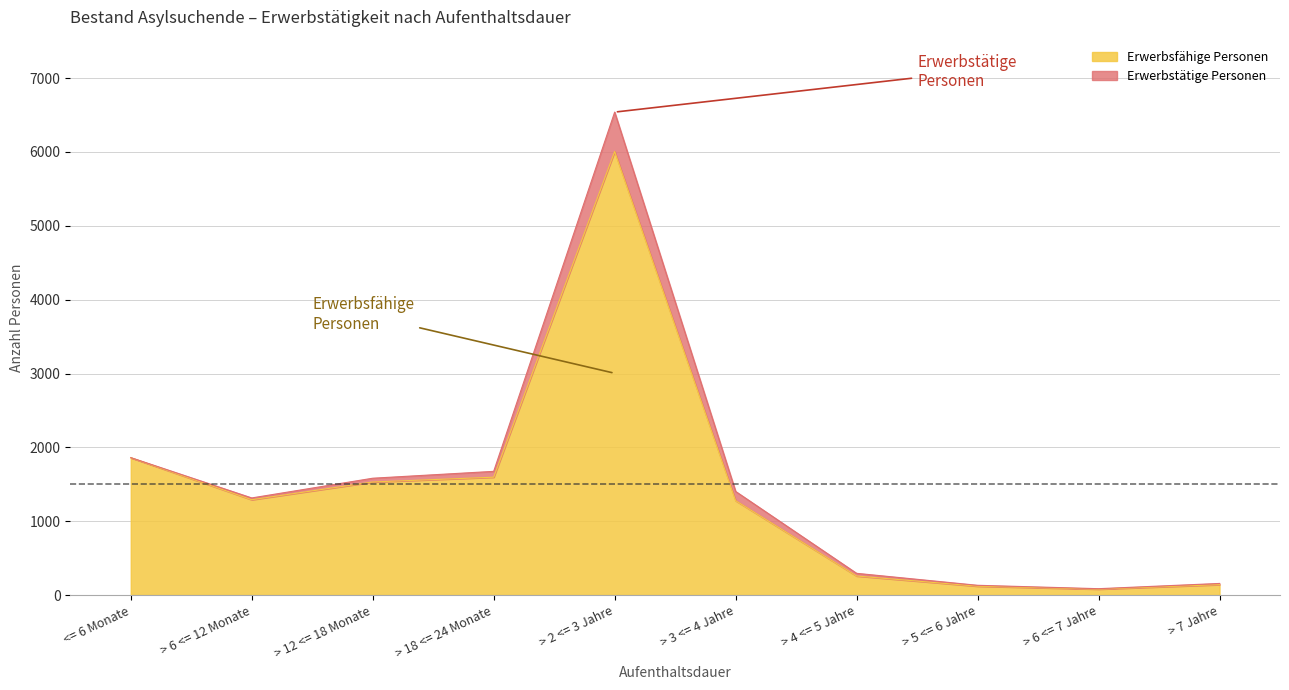

Reading left to right, what are all the values shown in this chart?

<= 6 Monate=1860	> 6 <= 12 Monate=1291	> 12 <= 18 Monate=1531	> 18 <= 24 Monate=1596	> 2 <= 3 Jahre=6007	> 3 <= 4 Jahre=1278	> 4 <= 5 Jahre=258	> 5 <= 6 Jahre=120	> 6 <= 7 Jahre=80	> 7 Jahre=141